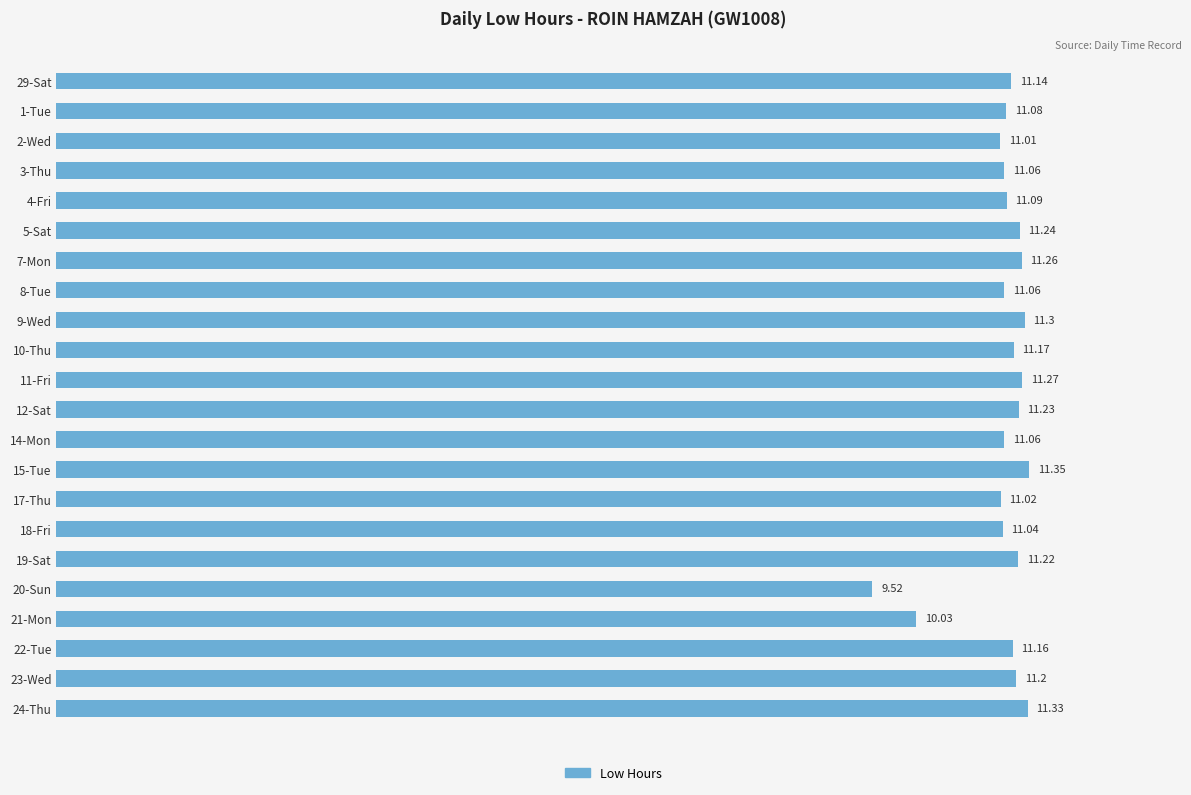

What is the difference between the second highest and second lowest values?

1.3